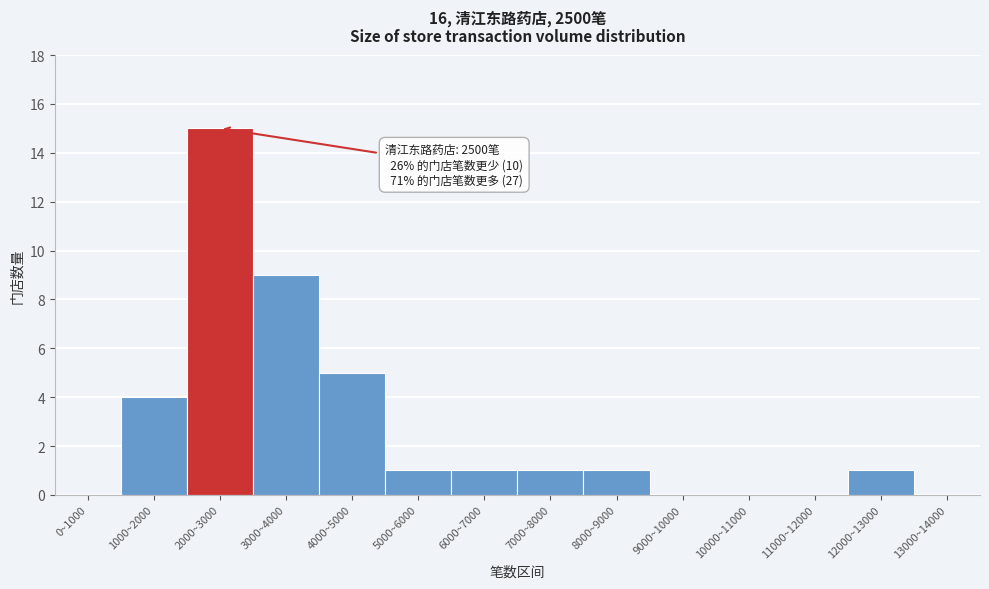

Reading left to right, what are all the values shown in this chart?

0~1000=0	1000~2000=4	2000~3000=15	3000~4000=9	4000~5000=5	5000~6000=1	6000~7000=1	7000~8000=1	8000~9000=1	9000~10000=0	10000~11000=0	11000~12000=0	12000~13000=1	13000~14000=0